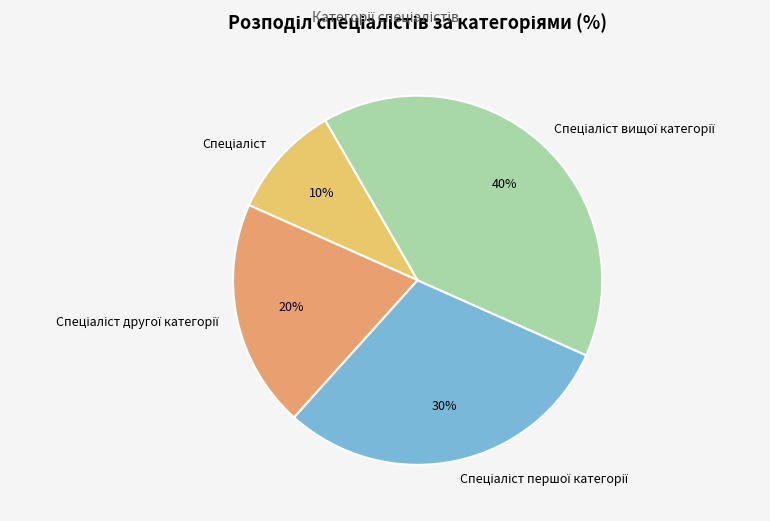

Does any single category account for the majority?

No